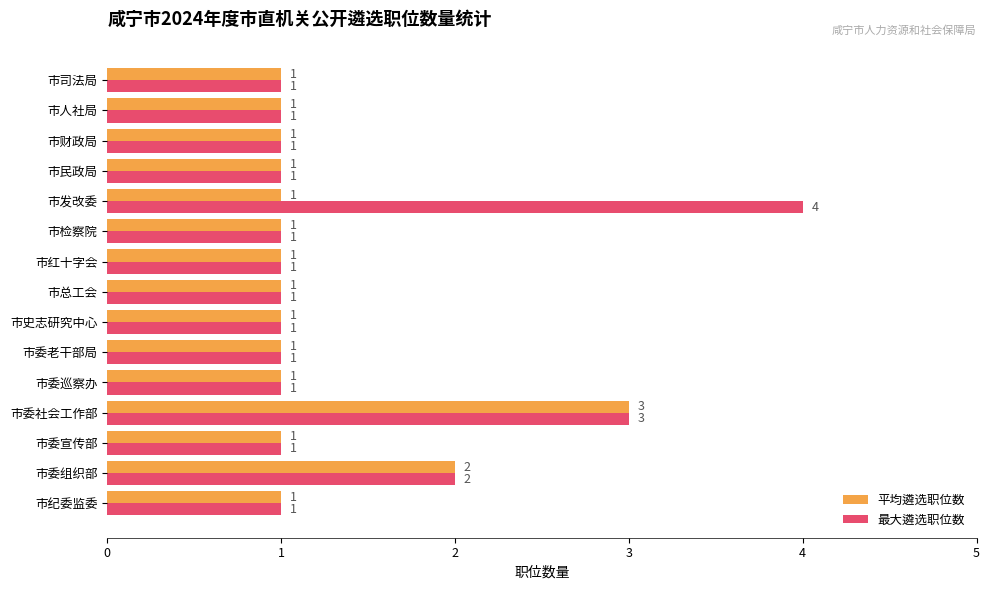

Is the value of 平均遴选职位数 at 市纪委监委 greater than the value of 最大遴选职位数 at 市委社会工作部?

No